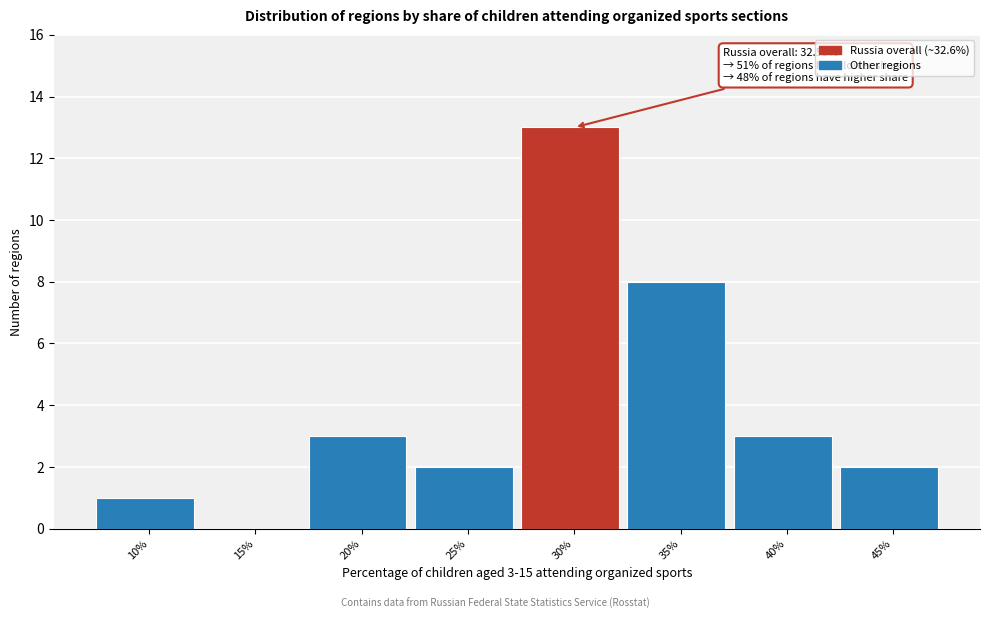

Reading left to right, transcribe all the data shown in this chart.

10%=1	15%=0	20%=3	25%=2	30%=13	35%=8	40%=3	45%=2